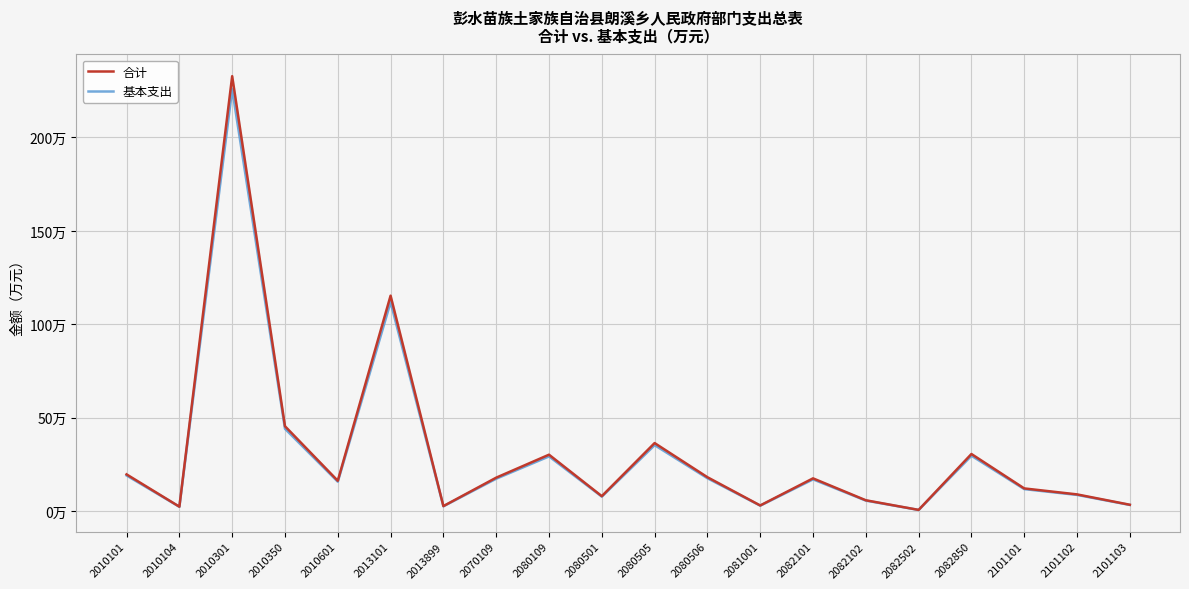

Reading left to right, list all the values displayed in this chart.

合计: 19.8	2.5	232.8	45.5	16.4	115.4	2.8	18.0	30.3	8.1	36.5	18.3	3.1	17.6	5.9	0.8	30.7	12.3	9.1	3.5
基本支出: 19.2	2.4	225.8	44.2	15.9	111.9	2.7	17.5	29.4	7.9	35.4	17.7	3.0	17.1	5.7	0.7	29.7	11.9	8.8	3.4